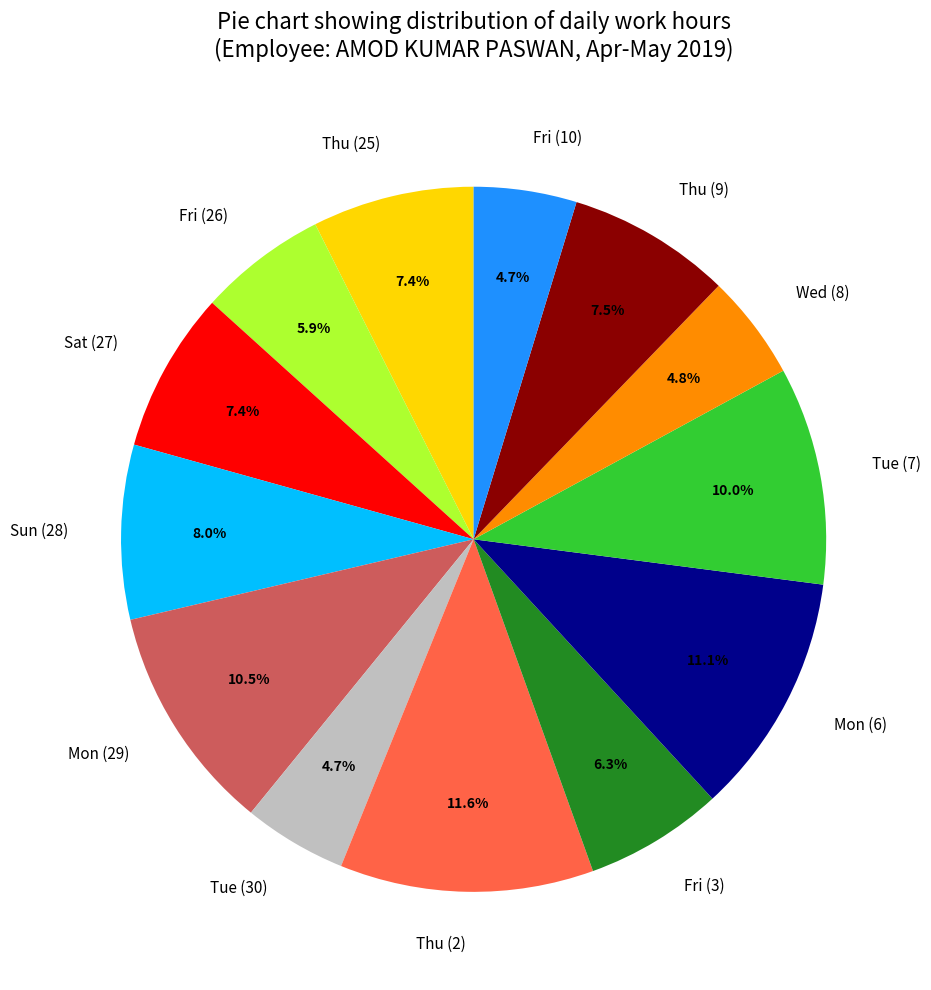

Is it true that Fri (26) is 1% of the pie?

False